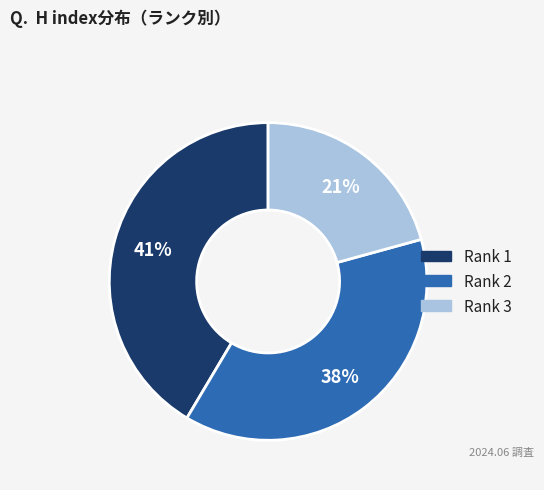

The Rank 1 slice represents 48% of the pie. True or false?

False